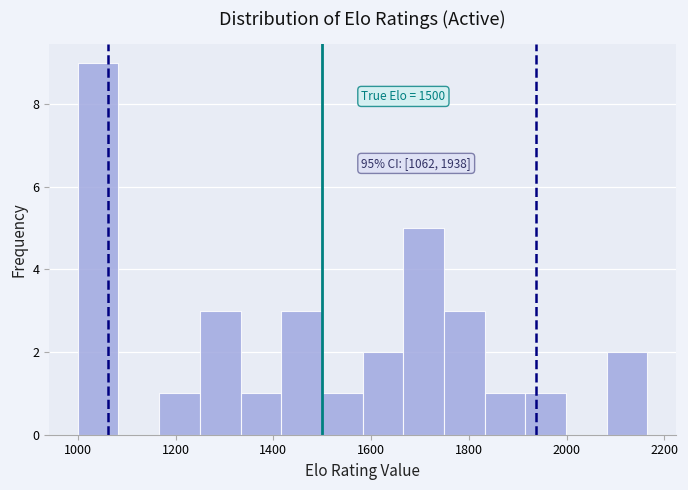

Which range on the x-axis has the tallest bar?

1000 to 1080